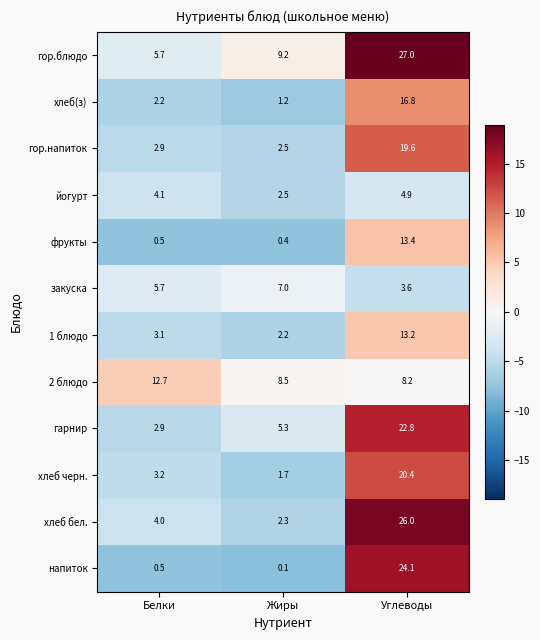

True or false: гор.напиток has a value of 2.9 at Белки.

True